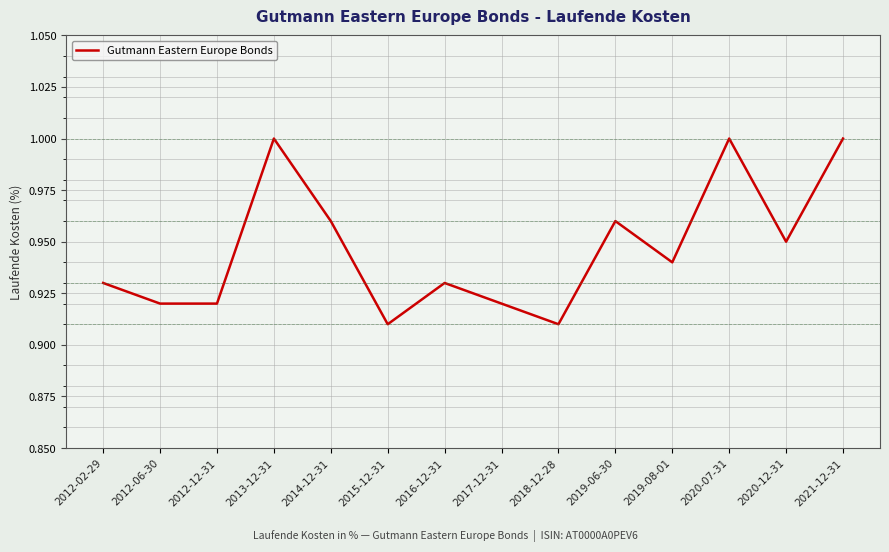

What position from the right is 2012-12-31?

12